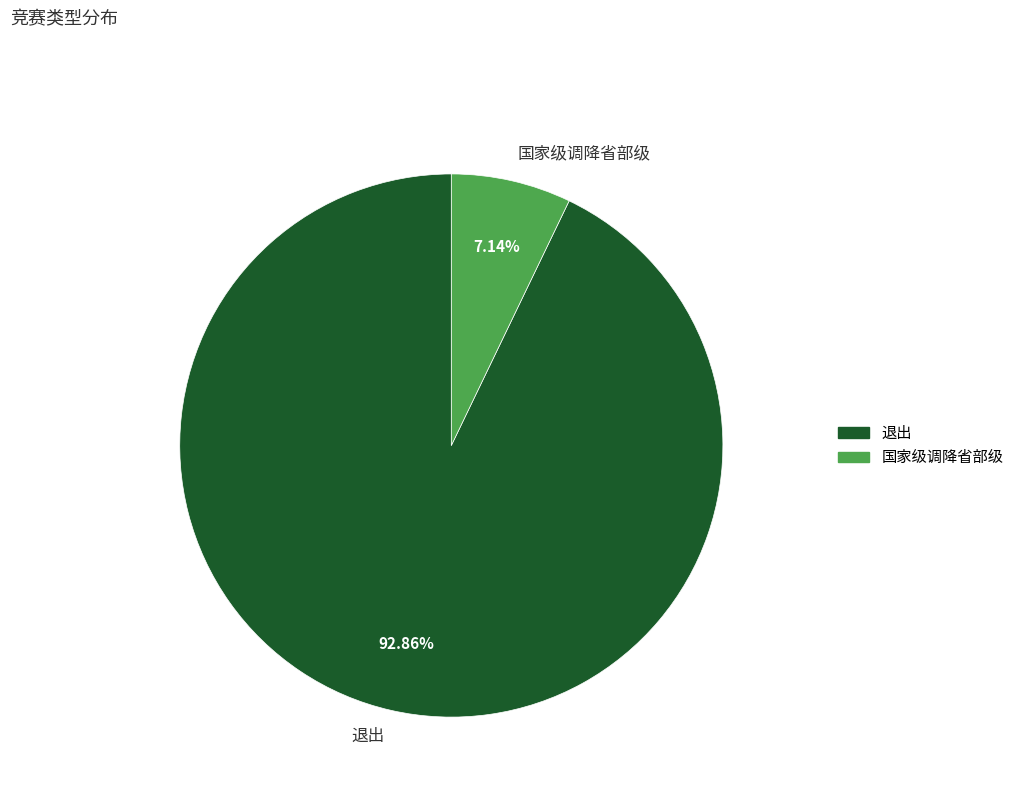

To the nearest percent, what portion does 国家级调降省部级 represent?

7%